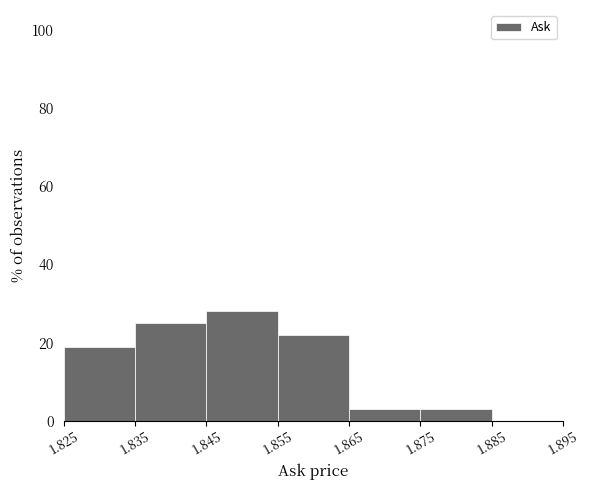

Reading left to right, list every bar in this chart as the range it spans on the x-axis followed by its height. The values are not printed on the chart, so give them approximately, as read against the axis.

1.825 to 1.835: 18
1.835 to 1.845: 26
1.845 to 1.855: 28
1.855 to 1.865: 22
1.865 to 1.875: 4
1.875 to 1.885: 4
1.885 to 1.895: 0